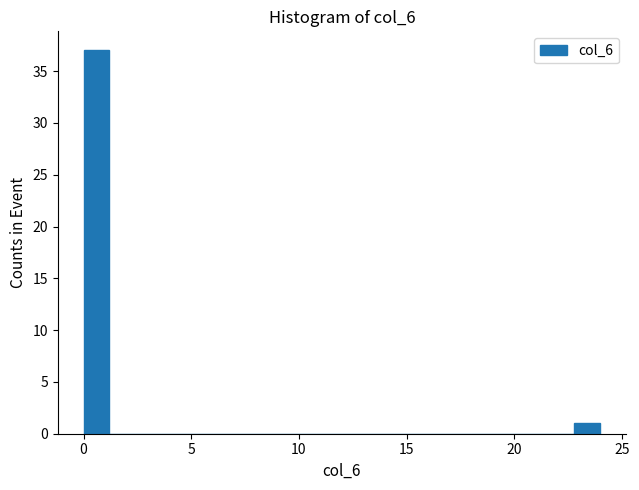

Read against the x-axis, roughly where is the centre of the tallest bar?

0.5